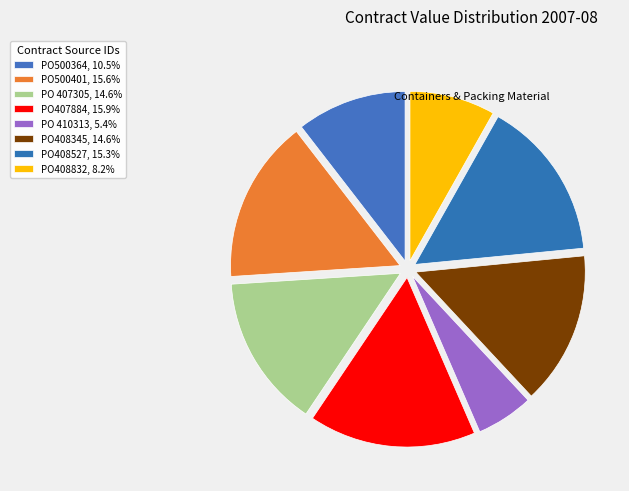

Between PO500401 and PO 407305, which is larger?

PO500401